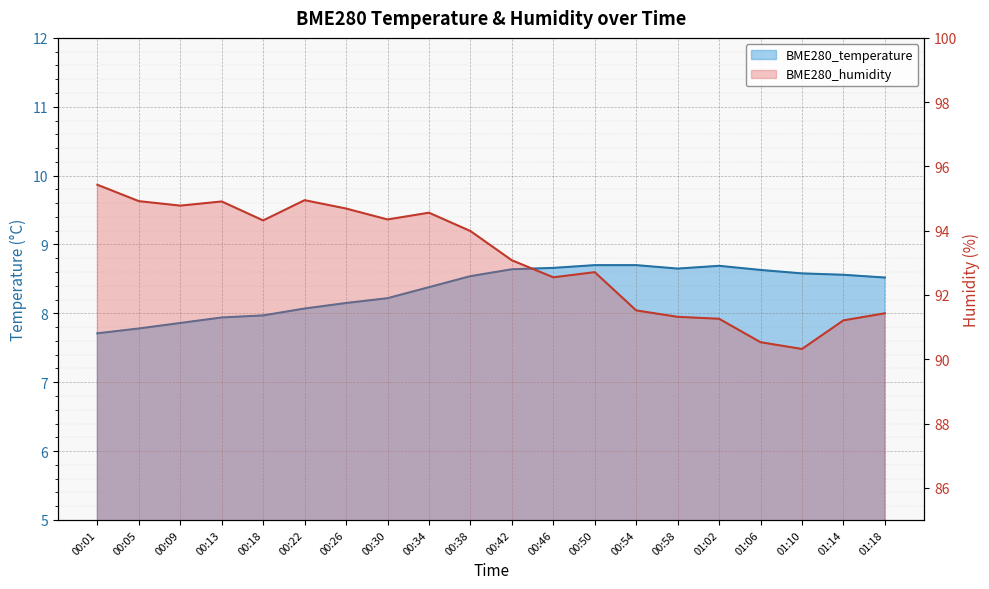

True or false: BME280_temperature has a value of 11.4 at 01:14.

False